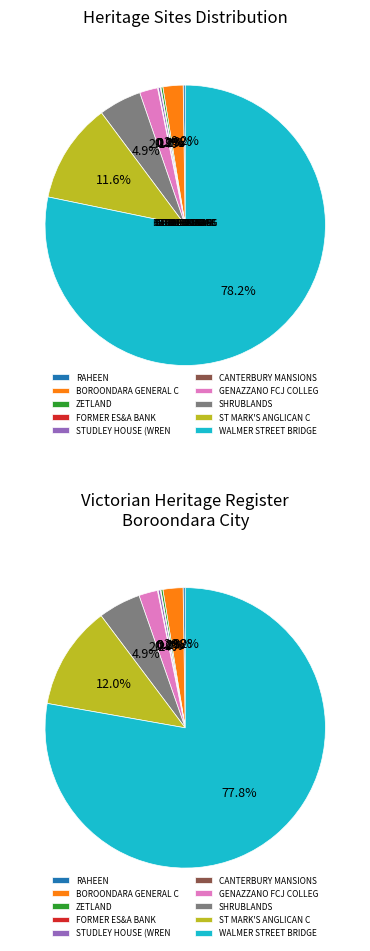

To the nearest percent, what is the average slice percentage?

10%